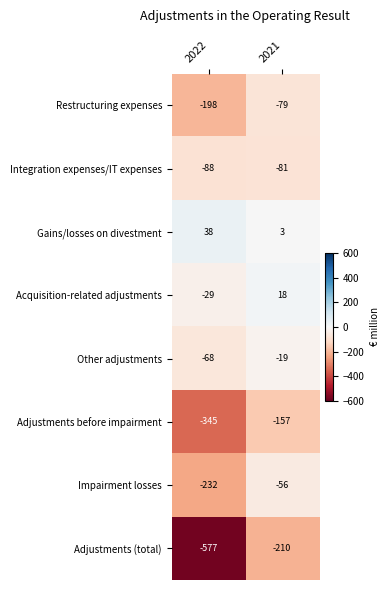

Reading left to right, what are all the values shown in this chart?

Restructuring expenses: -198	-79
Integration expenses/IT expenses: -88	-81
Gains/losses on divestment: 38	3
Acquisition-related adjustments: -29	18
Other adjustments: -68	-19
Adjustments before impairment: -345	-157
Impairment losses: -232	-56
Adjustments (total): -577	-210